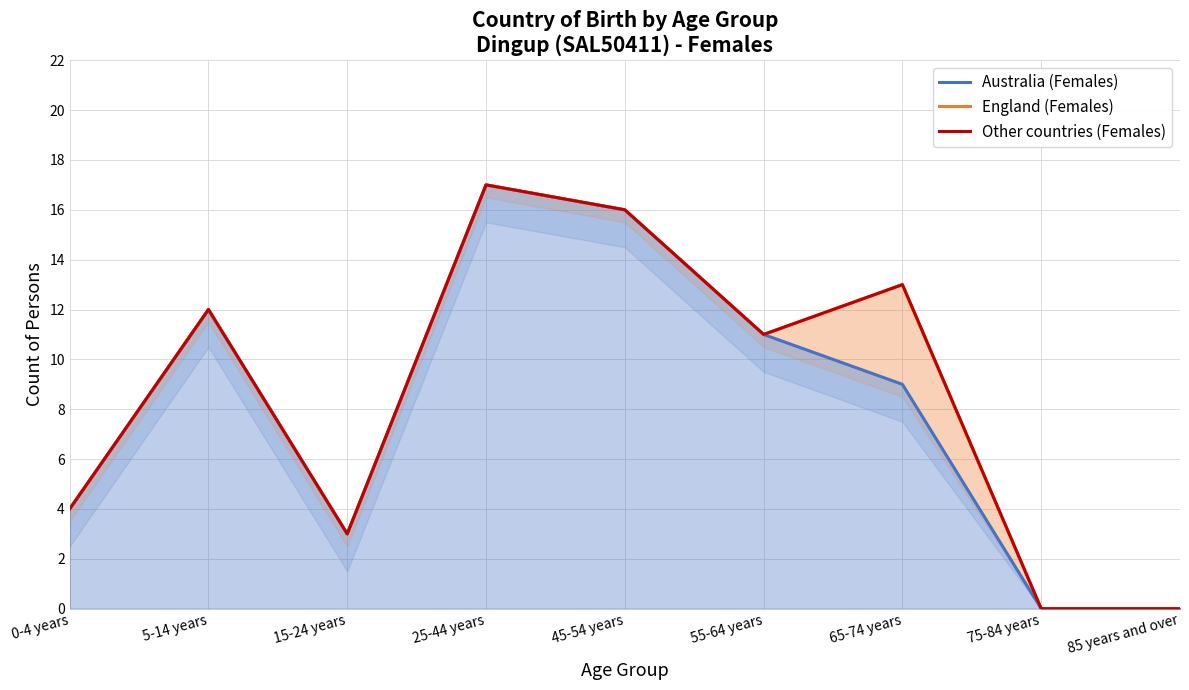

How many lines are shown in the chart?

3